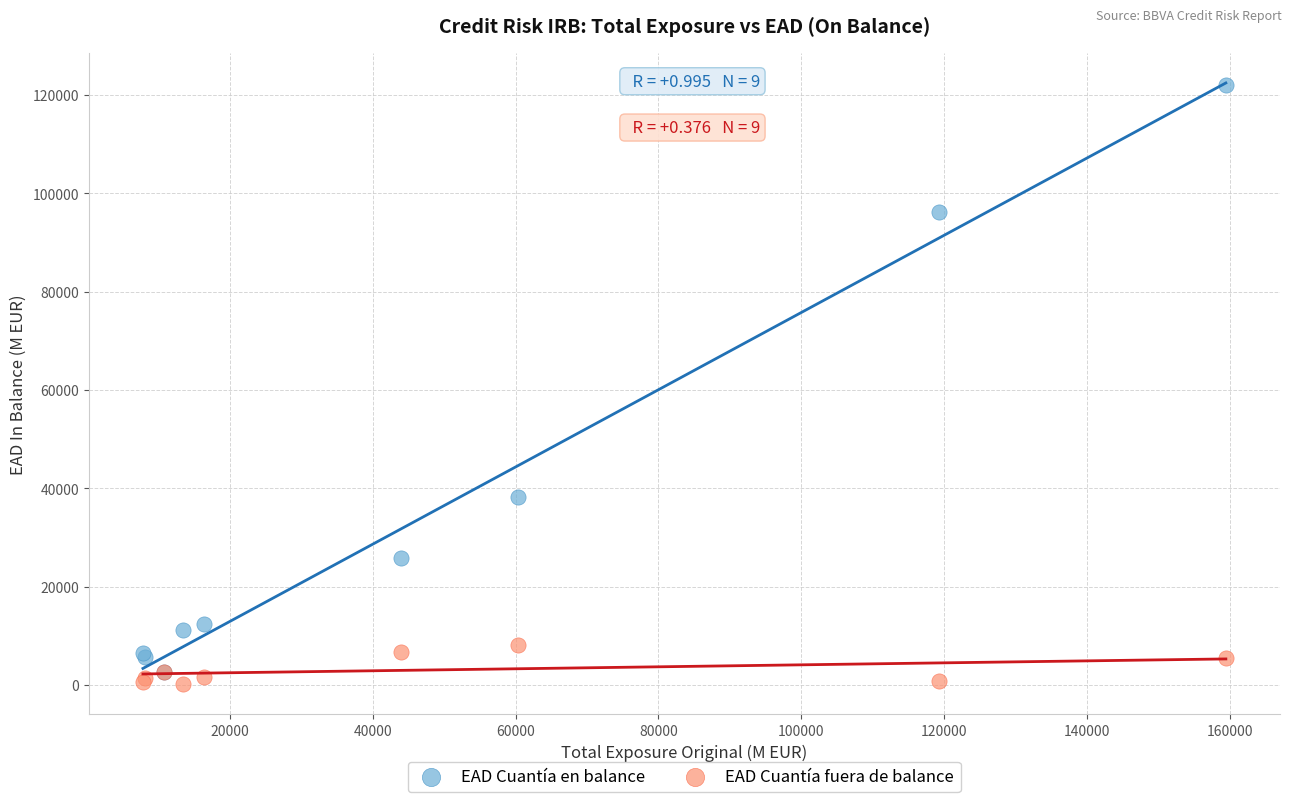

Which series reaches the maximum Y coordinate?

EAD Cuantía en balance